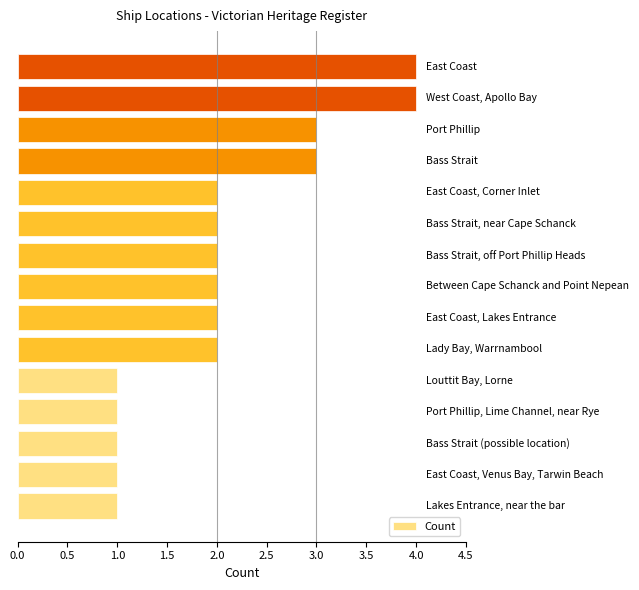

What is the difference between the second highest and second lowest values?

3